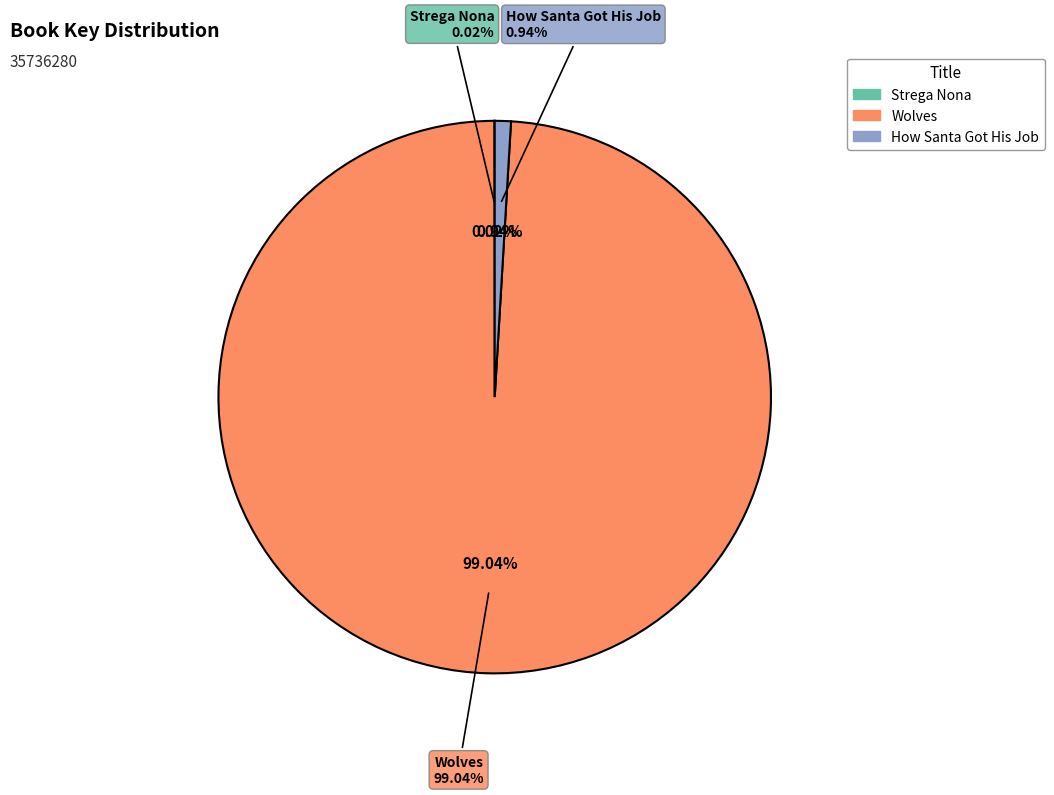

How many slices are in this pie chart?

3